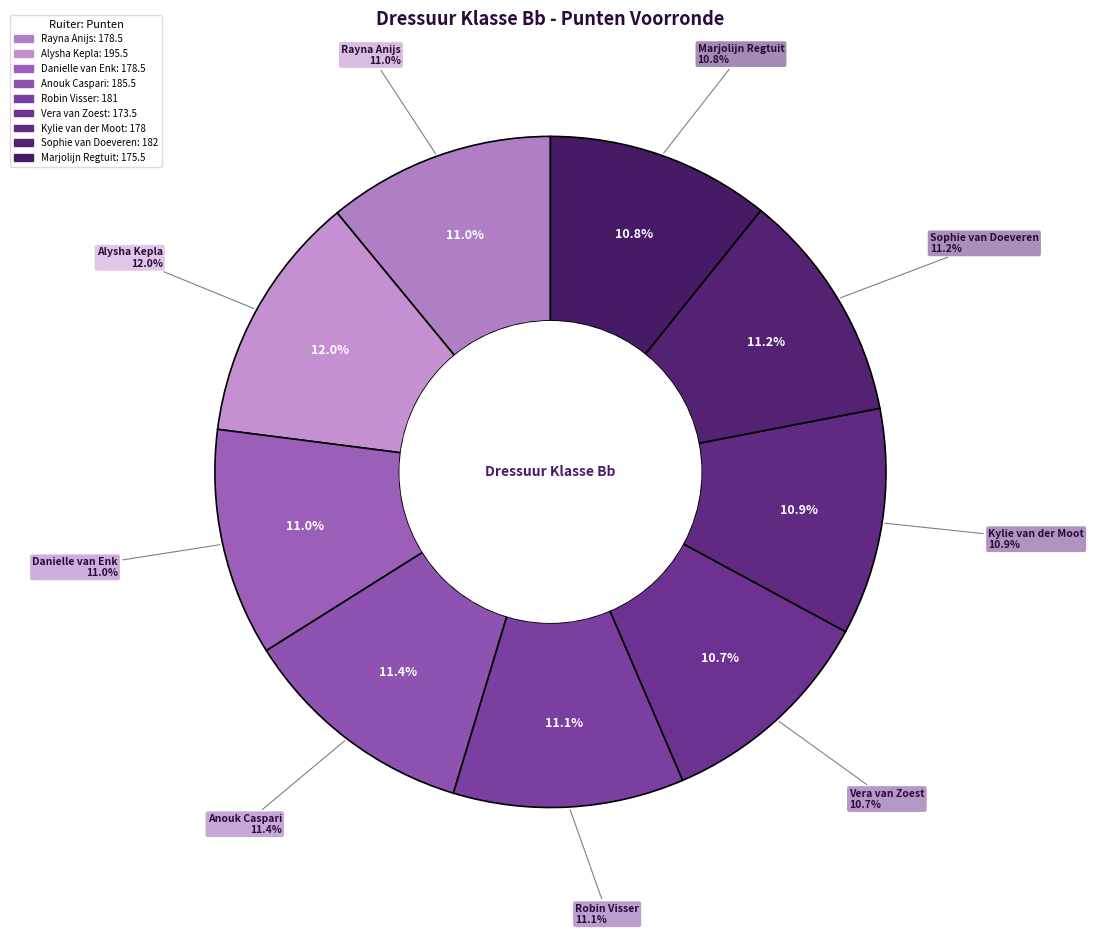

What is the change in value from Rayna Anijs to Anouk Caspari?

+7.0